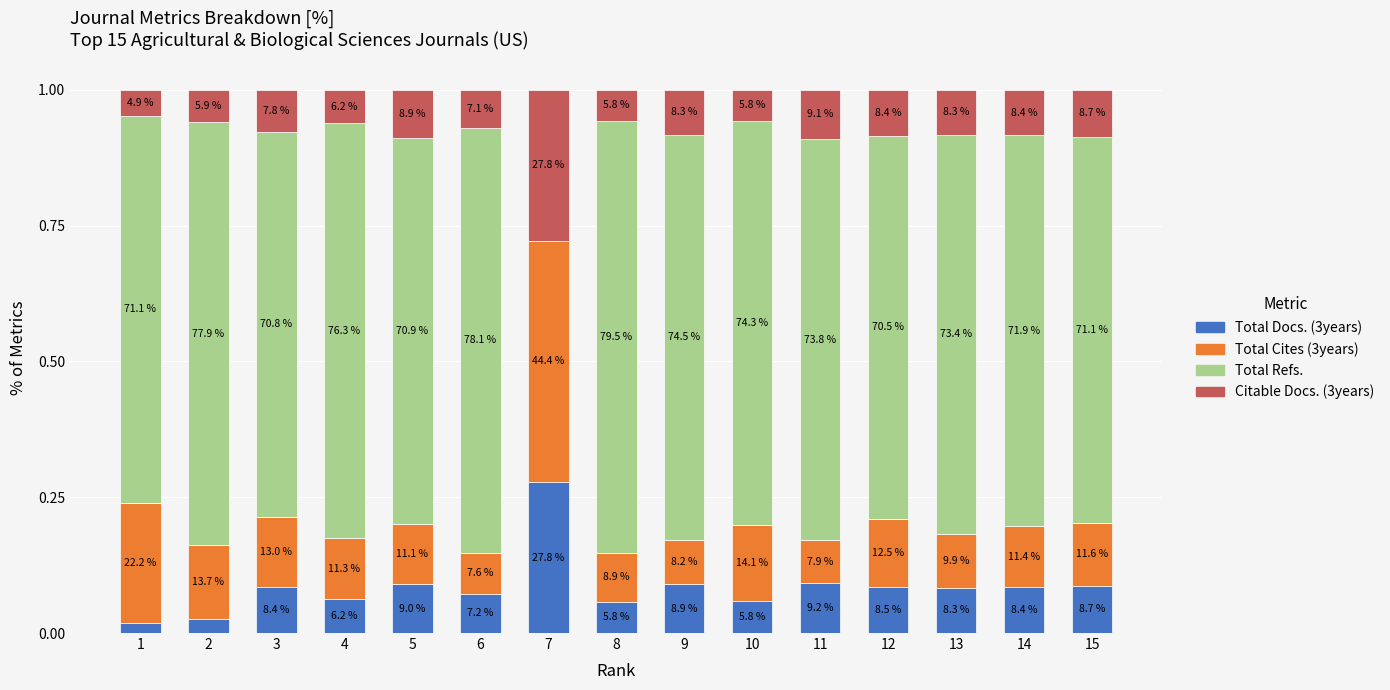

The value of Citable Docs. (3years) at 12 is 0.1. True or false?

True